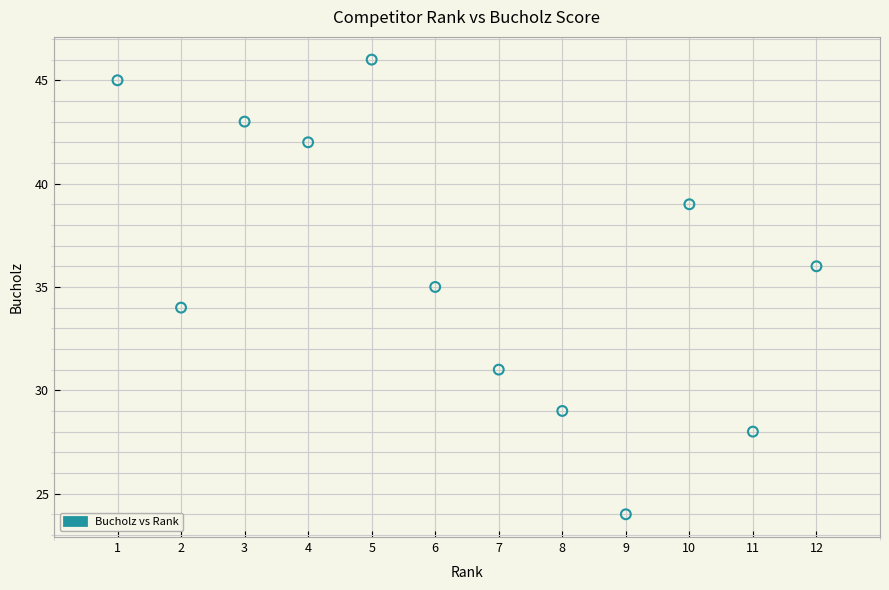

What is the range of X values (max minus min)?

11